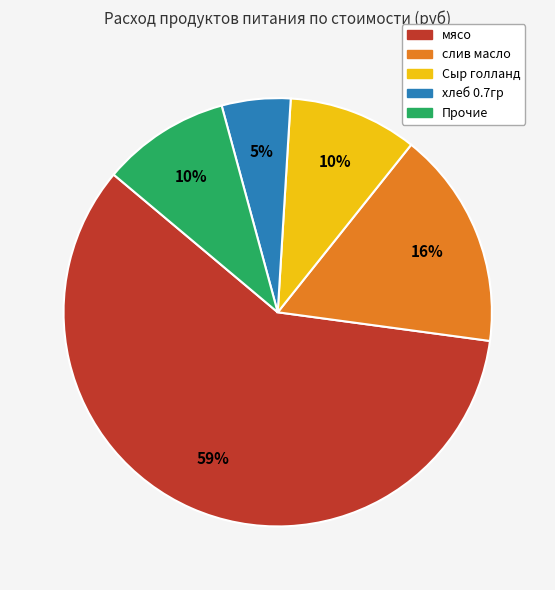

How many segments does this pie chart have?

5